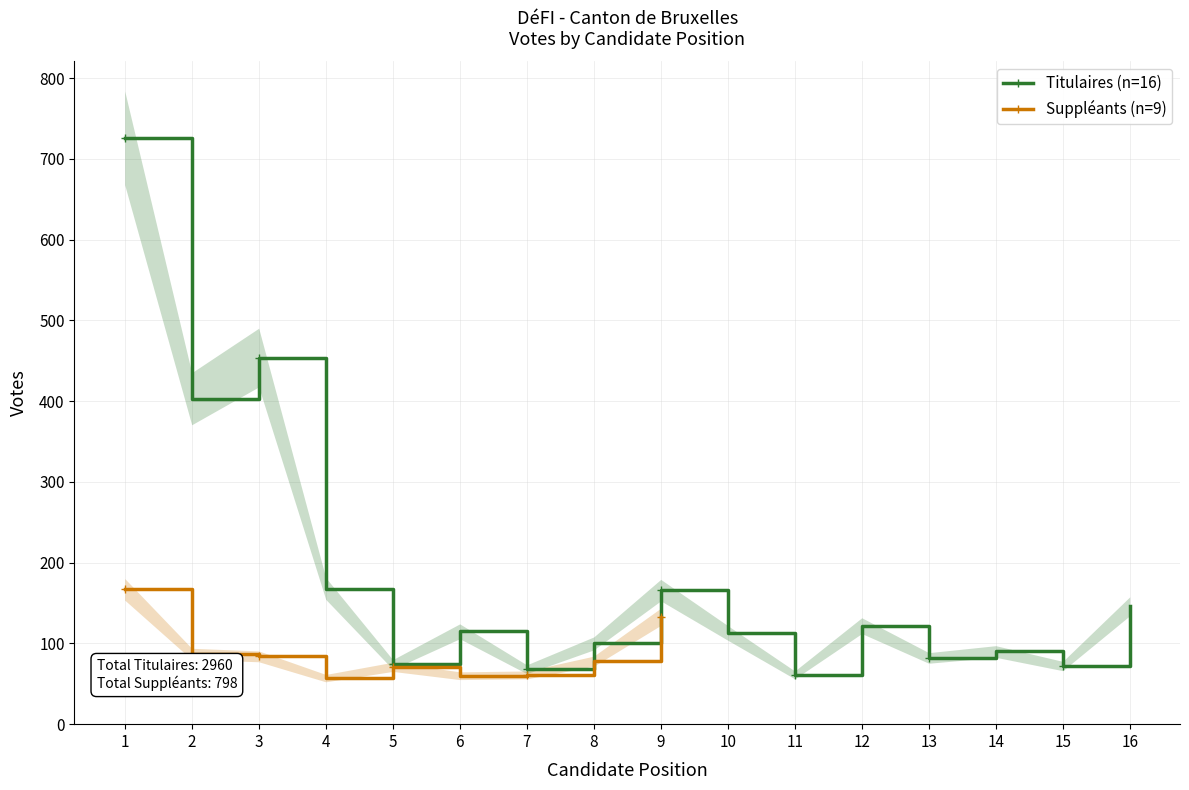

What is the value of the 4th point from the left?

168